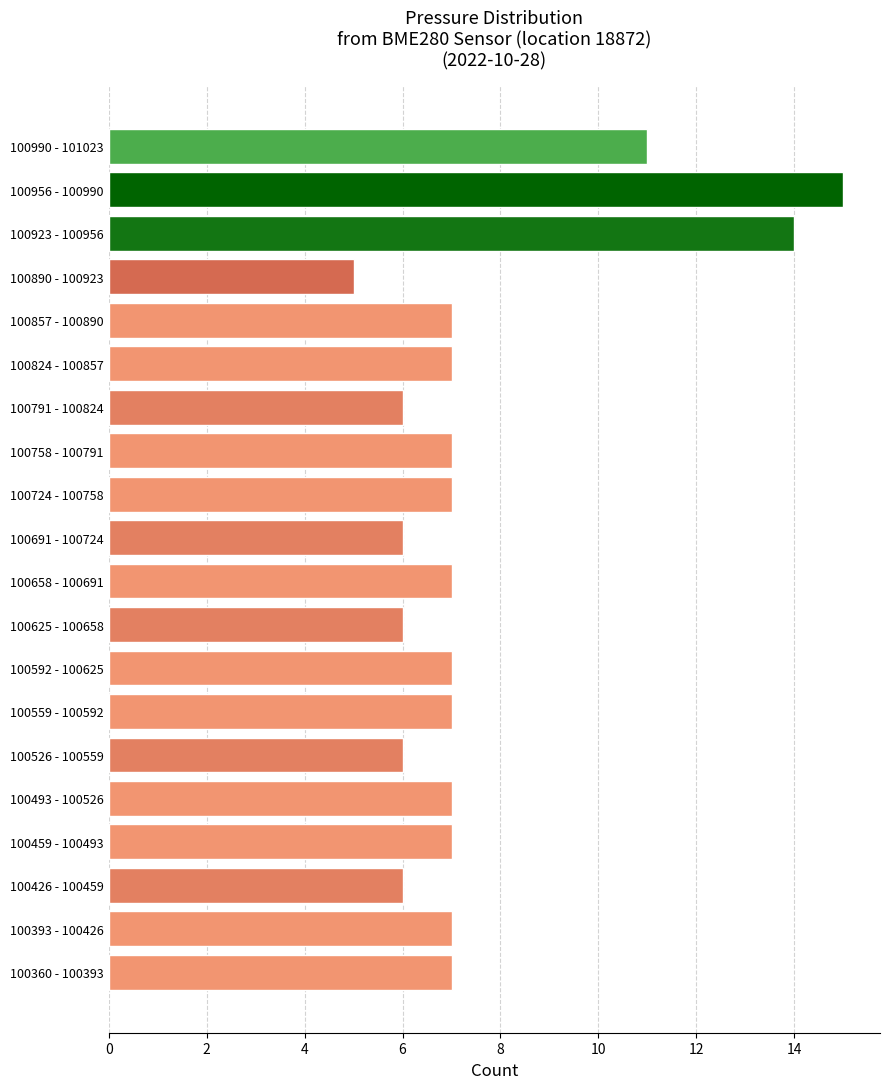

Reading bottom to top, list all the values displayed in this chart.

7	7	6	7	7	6	7	7	6	7	6	7	7	6	7	7	5	14	15	11